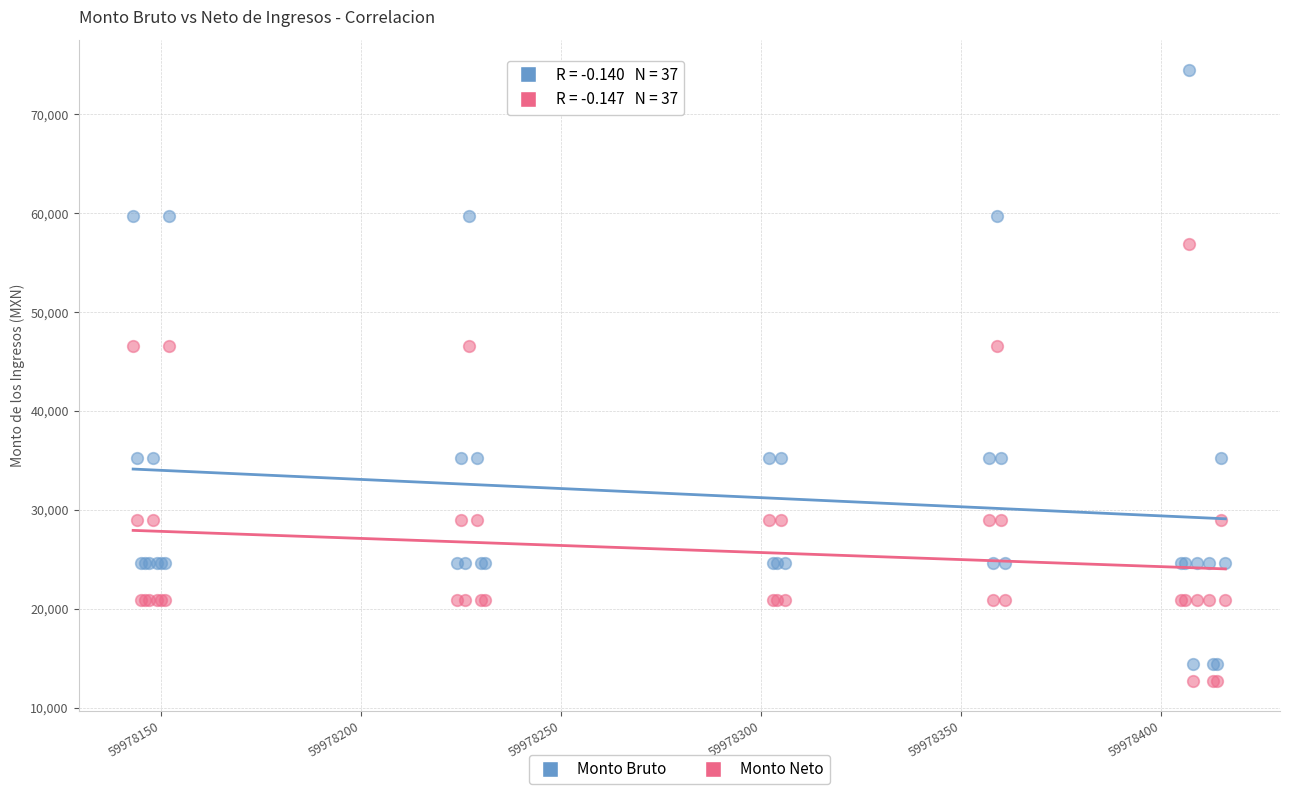

Which series contains the highest Y value?

Monto Bruto